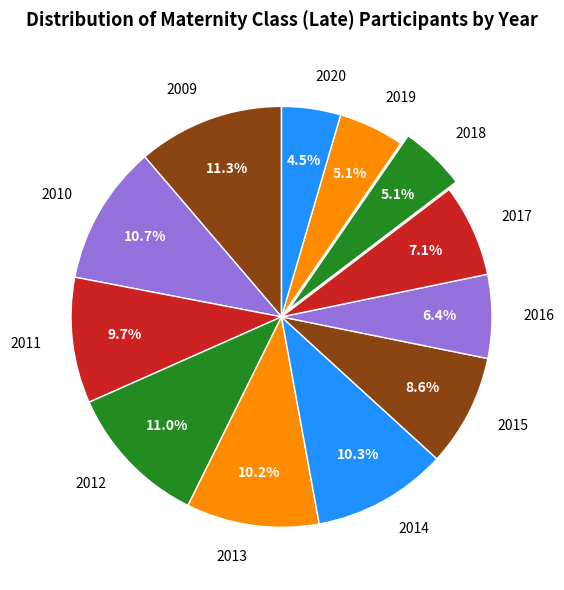

True or false: 2013 accounts for 19% of the total.

False